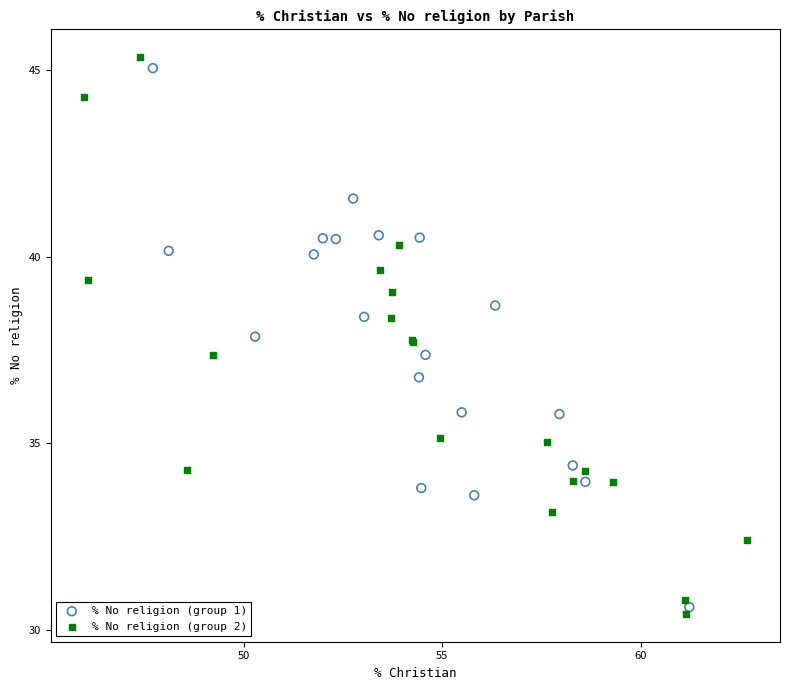

What are all the series names shown in the legend?

% No religion (group 1), % No religion (group 2)